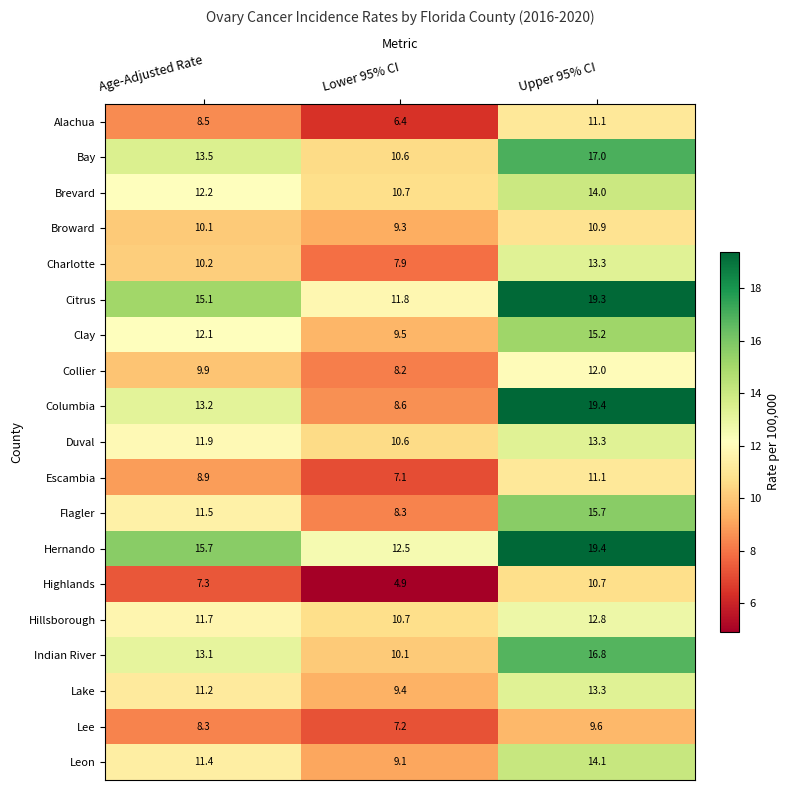

What is the spread (max minus min) of values at Lower 95% CI?

7.6